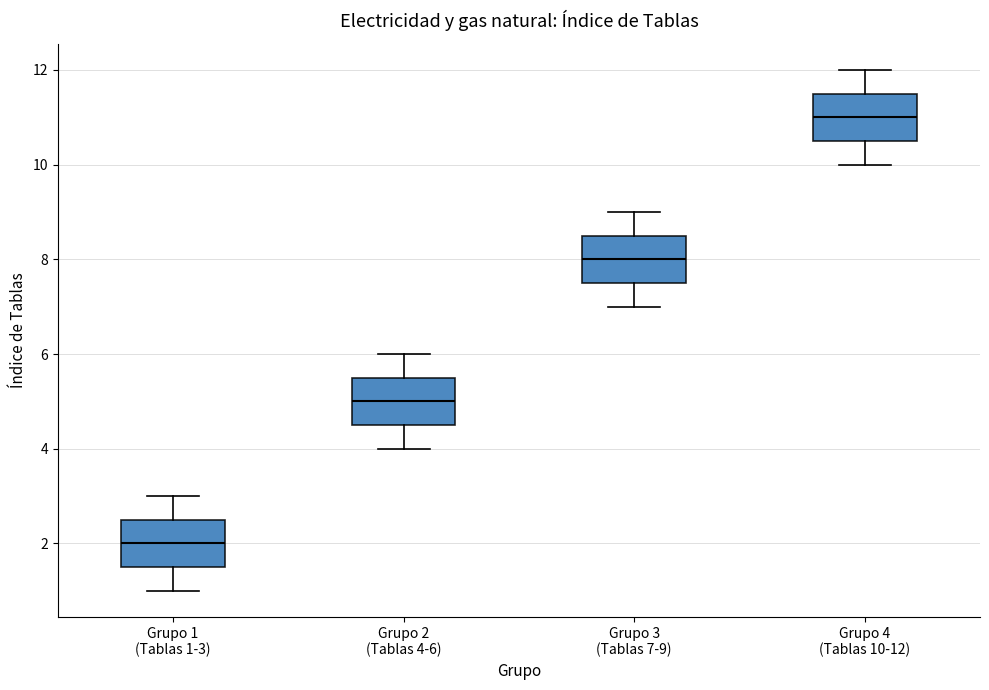

Where does the lower whisker of the box for Grupo 4 (Tablas 10-12) end on the y-axis? The values are not printed on the chart, so give them approximately, as read against the axis.

10.0